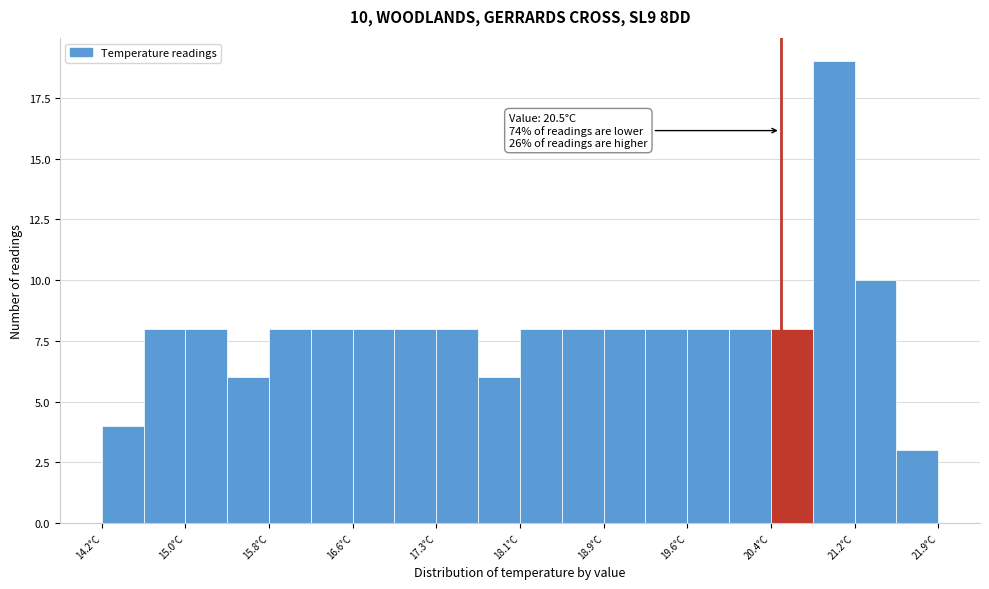

Around what value on the x-axis is the tallest bar? Give the approximate position of its centre, as read against the axis.

21.0